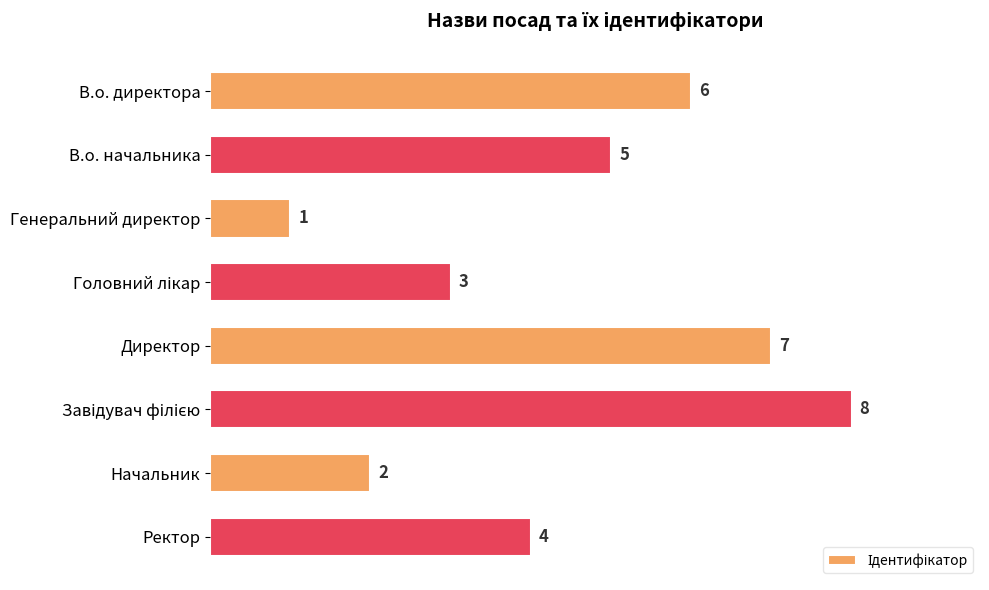

What is the minimum value shown in the chart?

1